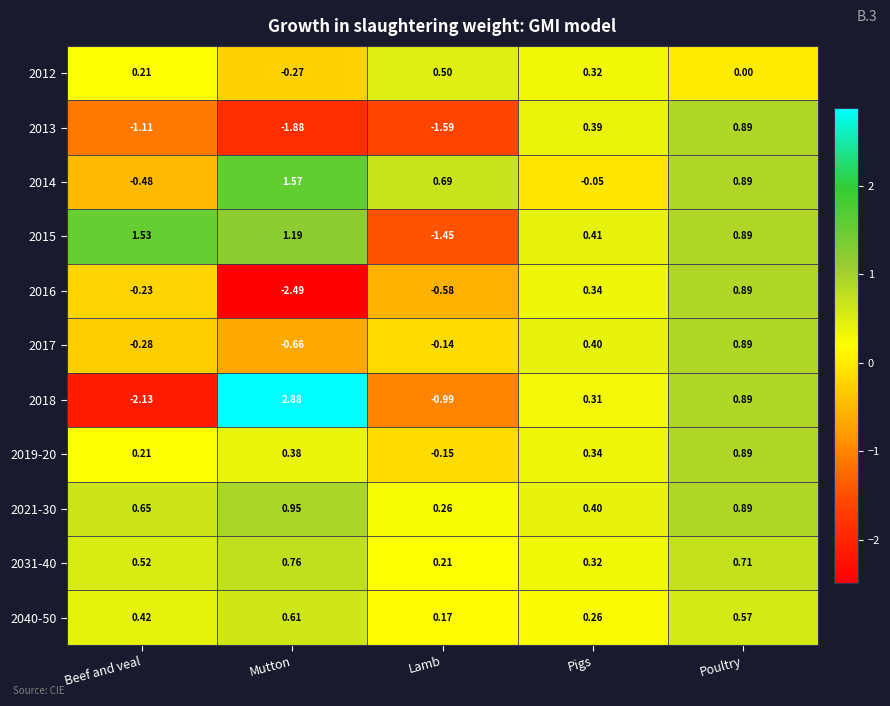

Where is 2017 nearest to the value 0?

Lamb